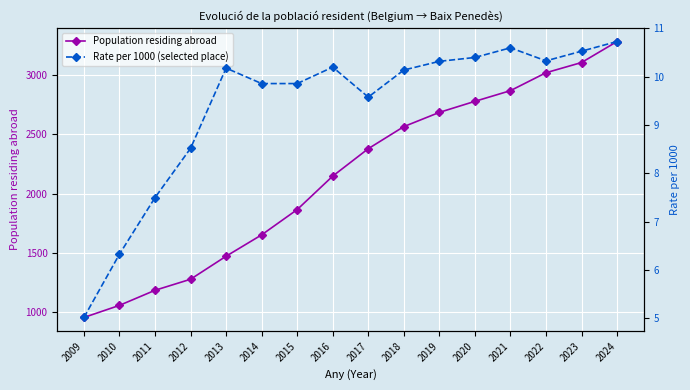

Reading left to right, extract all data points from this chart.

Population residing abroad: 2009=957.0	2010=1059.0	2011=1186.0	2012=1279.0	2013=1473.0	2014=1653.0	2015=1866.0	2016=2148.0	2017=2379.0	2018=2565.0	2019=2685.0	2020=2778.0	2021=2868.0	2022=3019.0	2023=3105.0	2024=3282.0
Rate per 1000 (selected place): 2009=5.0	2010=6.3	2011=7.5	2012=8.5	2013=10.2	2014=9.9	2015=9.9	2016=10.2	2017=9.6	2018=10.1	2019=10.3	2020=10.4	2021=10.6	2022=10.3	2023=10.5	2024=10.7